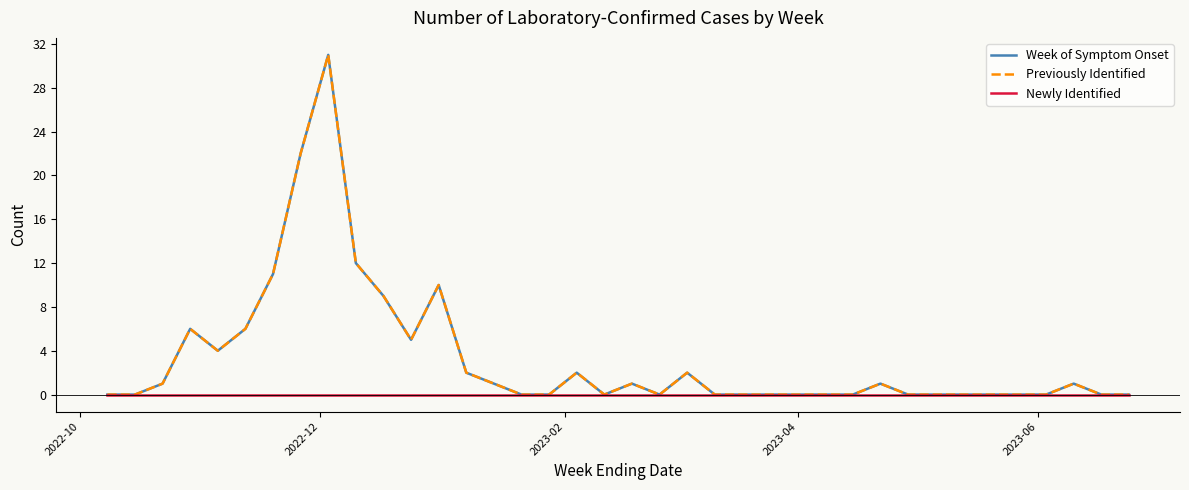

Which series has the largest range (max minus min)?

Week of Symptom Onset